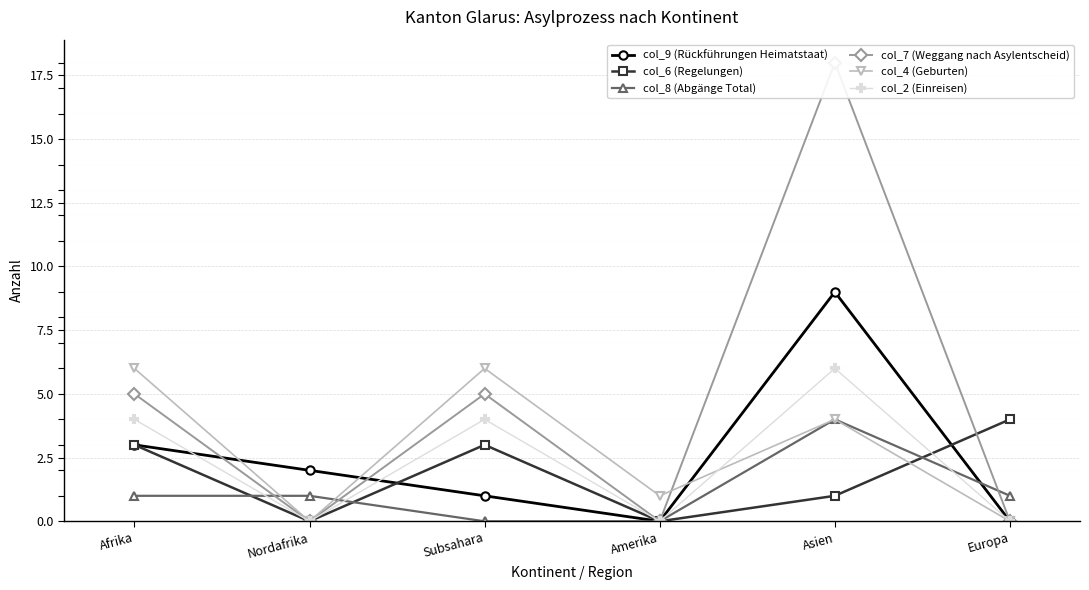

Reading left to right, list all the values displayed in this chart.

col_9 (Rückführungen Heimatstaat): 3	2	1	0	9	0
col_6 (Regelungen): 3	0	3	0	1	4
col_8 (Abgänge Total): 1	1	0	0	4	1
col_7 (Weggang nach Asylentscheid): 5	0	5	0	18	0
col_4 (Geburten): 6	0	6	1	4	0
col_2 (Einreisen): 4	0	4	0	6	0